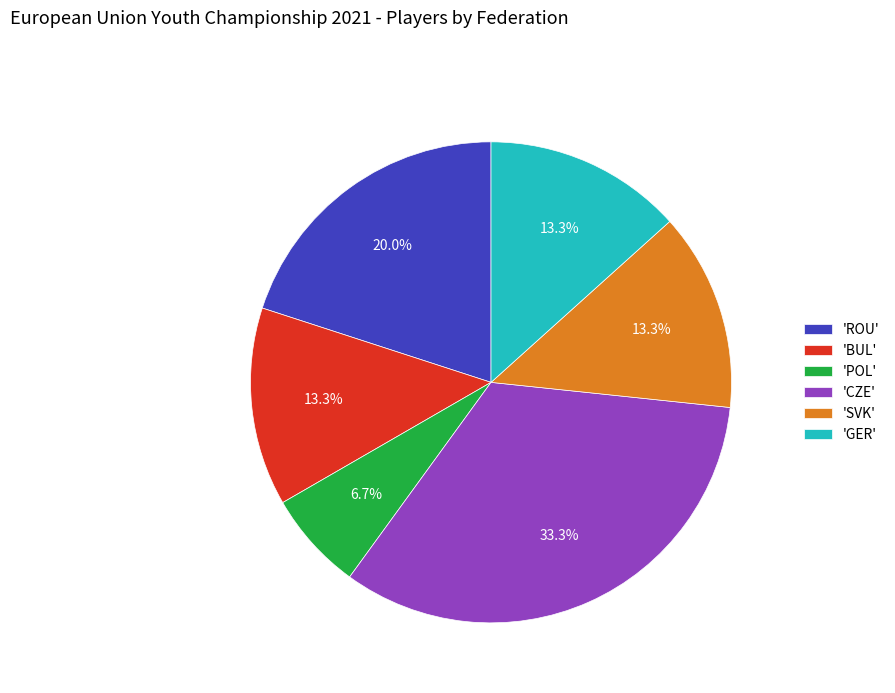

Does any single category account for the majority?

No